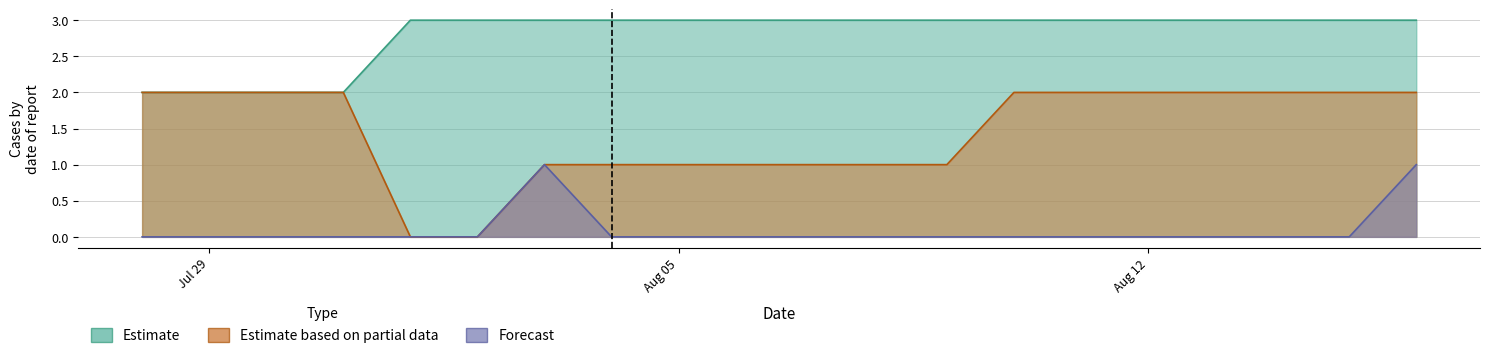

True or false: Estimate based on partial data has a value of 3 at Aug 12.

False